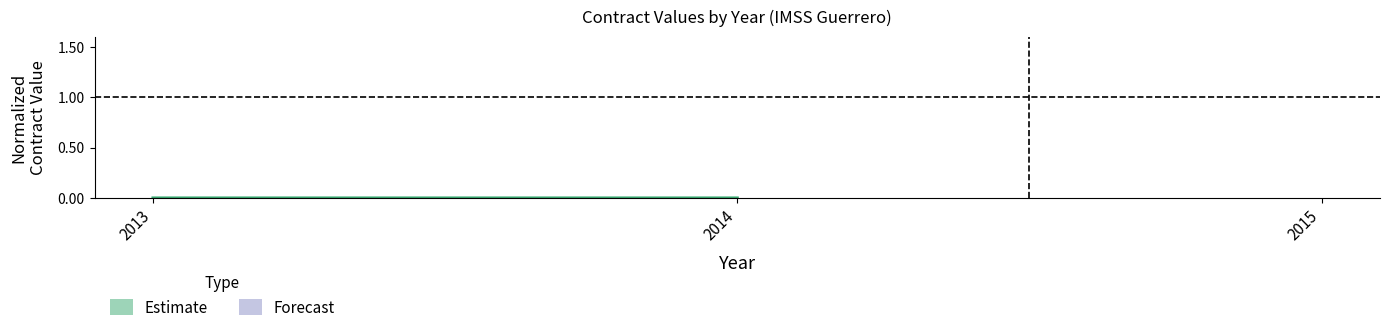

List the labels in order of value, largest first.

2013, 2014